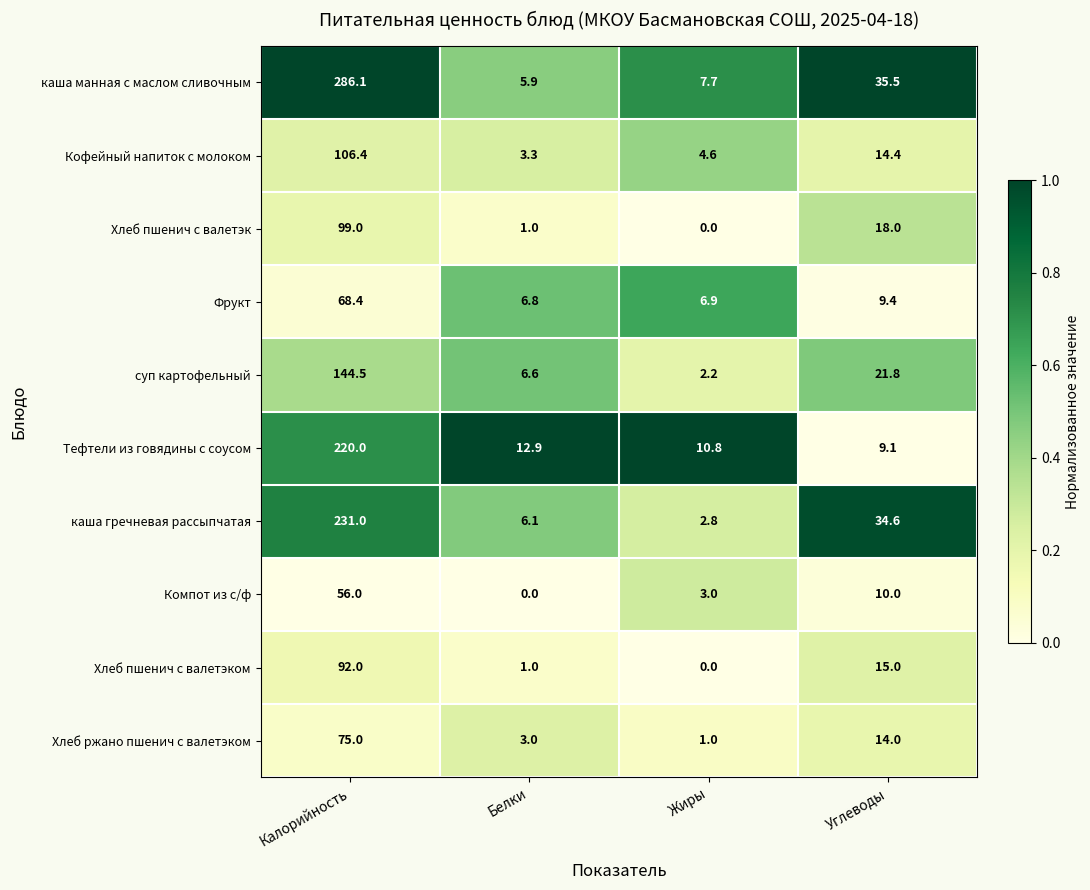

What is the spread (max minus min) of values at Жиры?

10.8